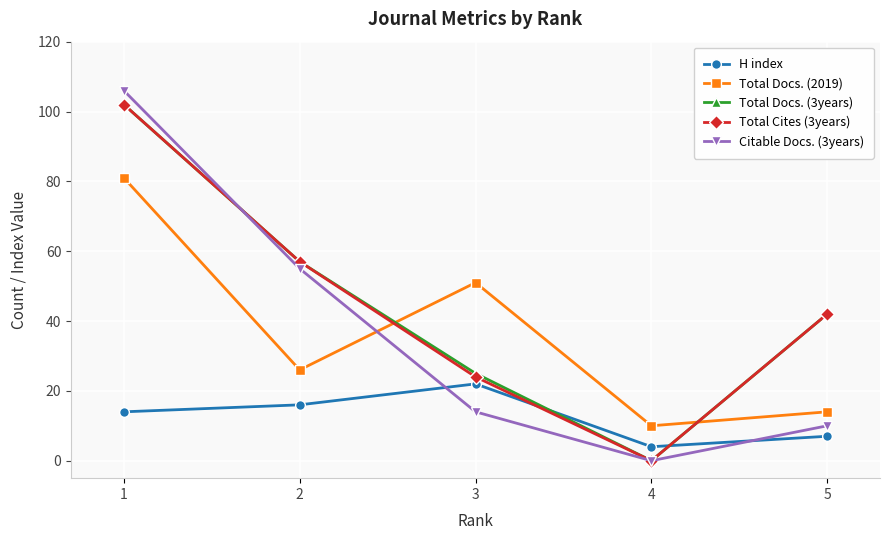

How many interior local peaks does the Total Docs. (2019) series have?

1